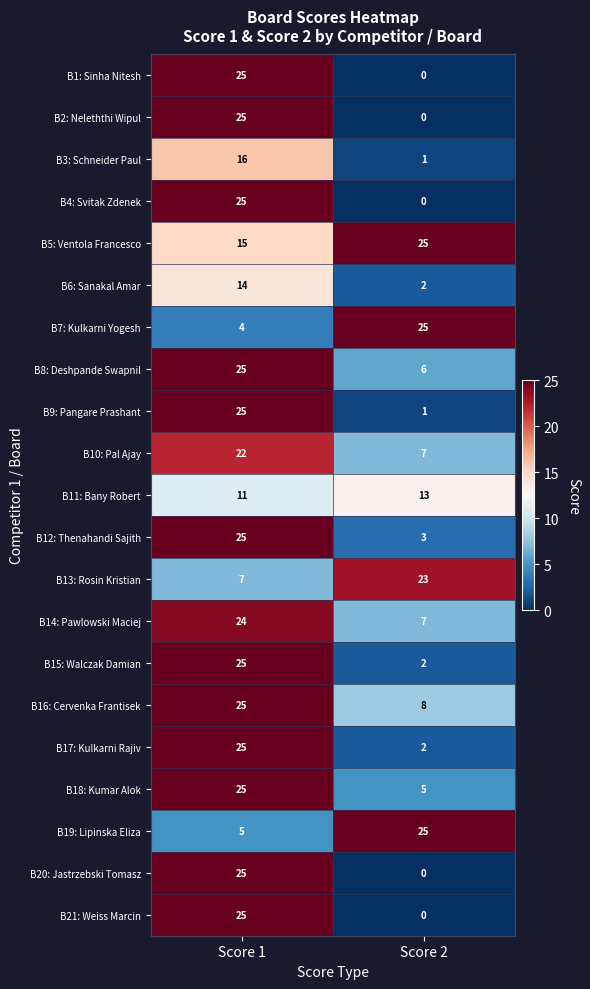

At how many categories does at least one series exceed 1?

2